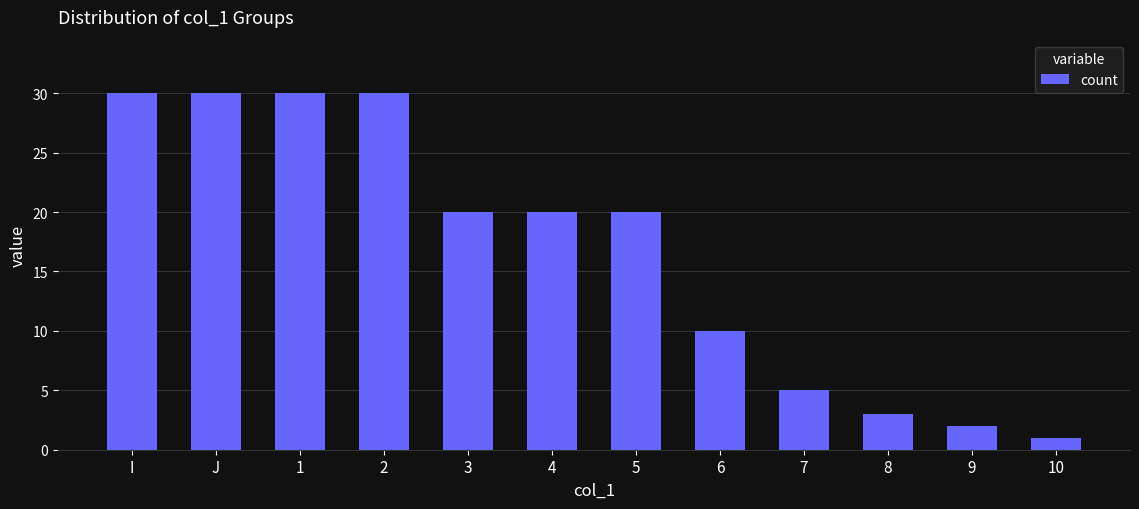

What is the minimum value shown in the chart?

1